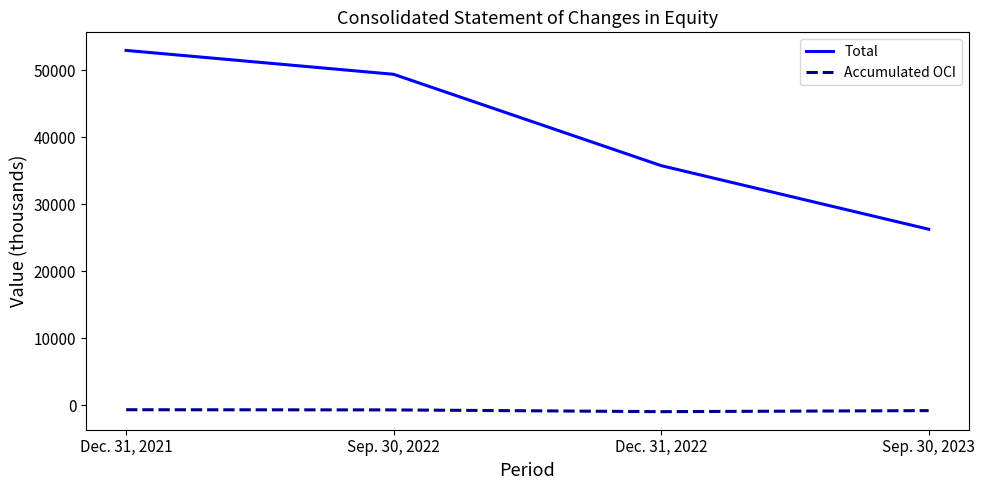

At which label does Total reach its peak?

Dec. 31, 2021